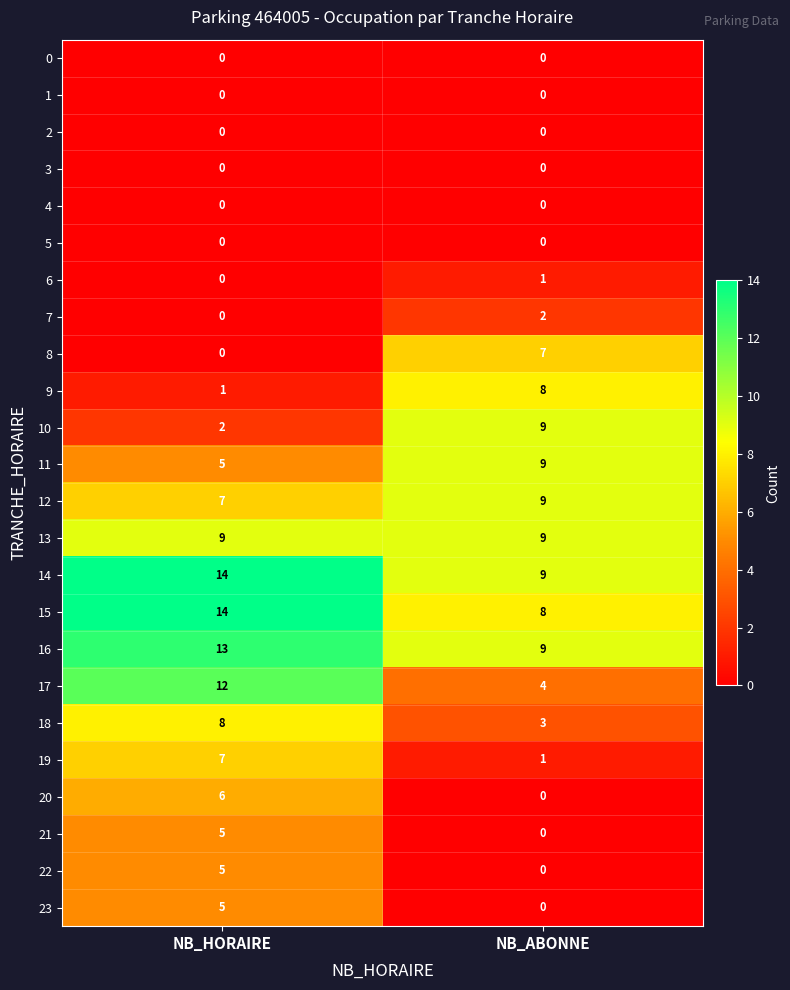

True or false: 13 has a value of 15 at NB_ABONNE.

False